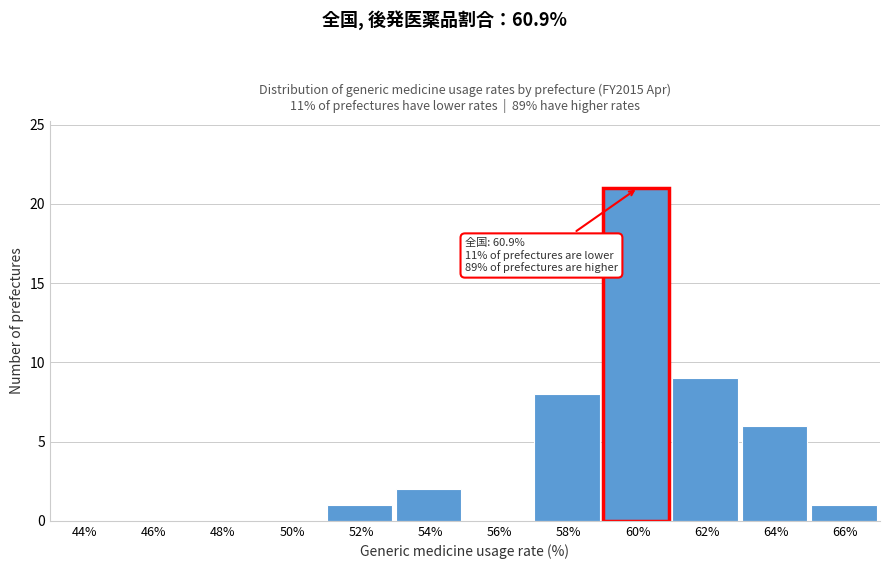

Reading left to right, extract all data points from this chart.

44%=0	46%=0	48%=0	50%=0	52%=1	54%=2	56%=0	58%=8	60%=21	62%=9	64%=6	66%=1